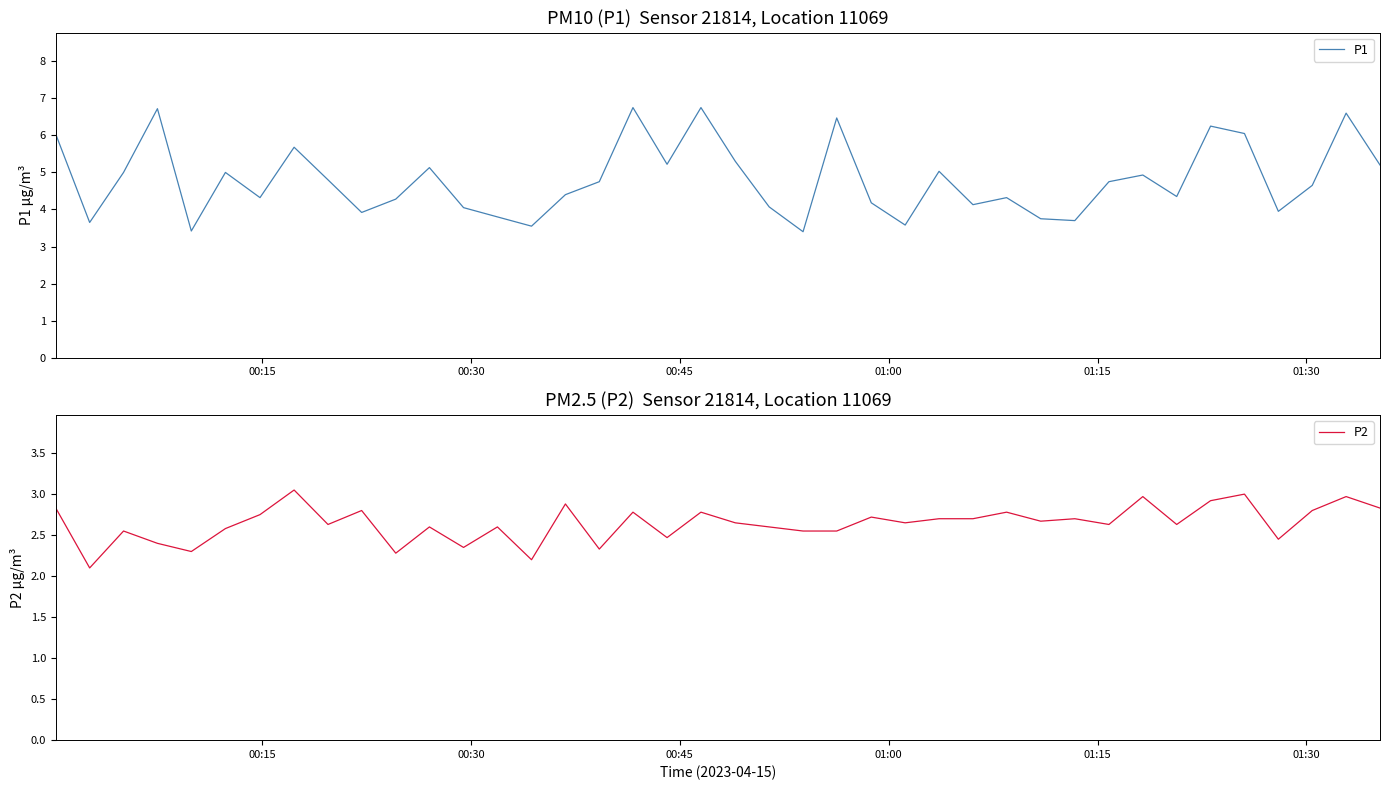

What is the lowest value of the P1 series?

3.4